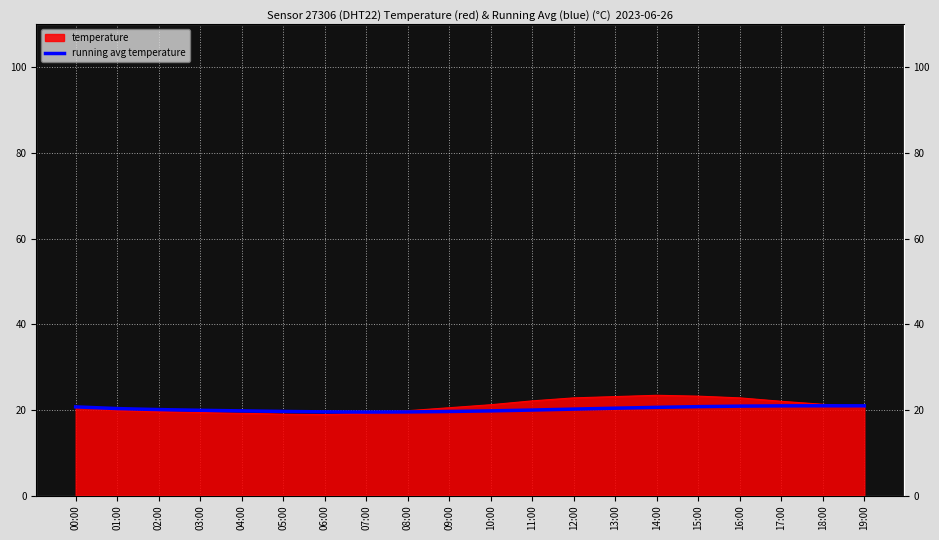

Reading right to left, list all the values displayed in this chart.

20.9	21.0	20.9	20.9	20.8	20.6	20.4	20.2	20.0	19.8	19.6	19.5	19.5	19.5	19.6	19.8	19.9	20.1	20.3	20.7